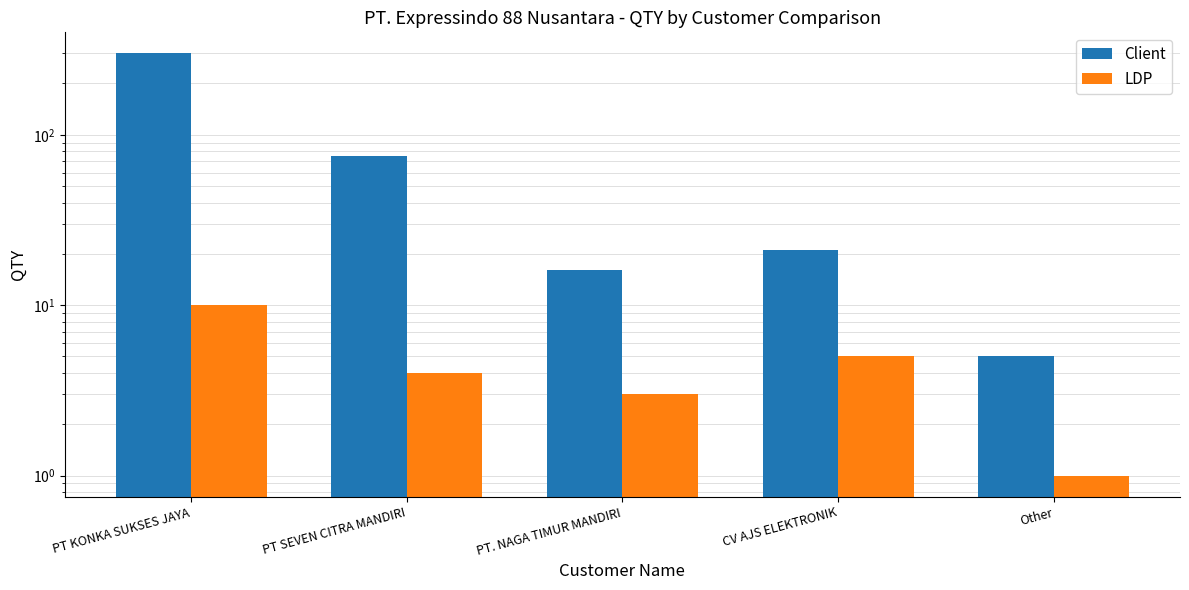

What is the average value of the Client series?

83